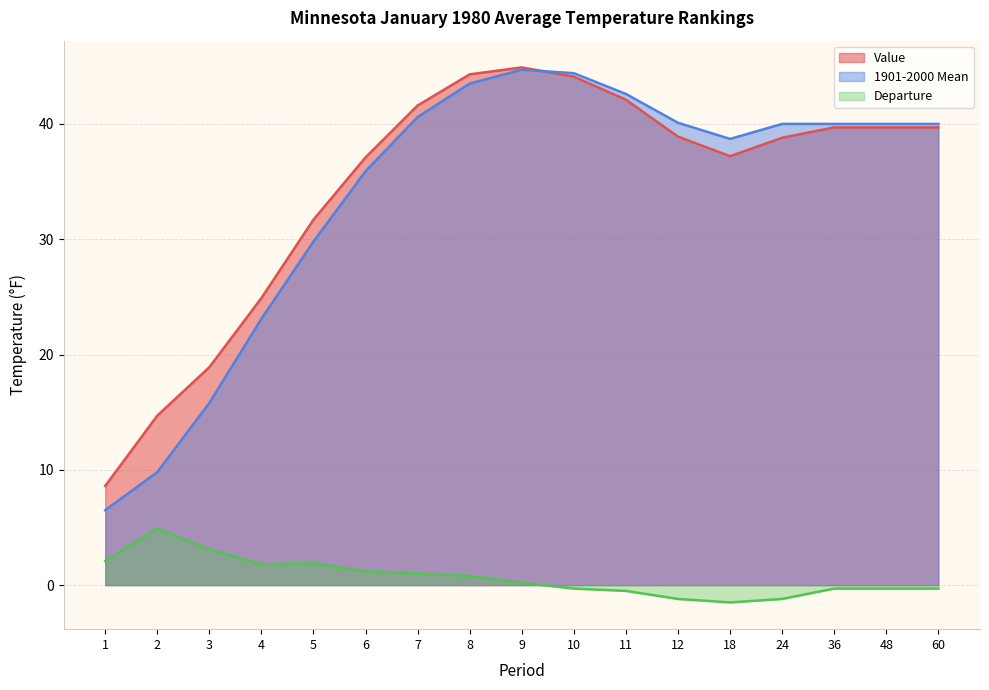

What is the value of the 1901-2000 Mean point at the 6th from the left?

35.9